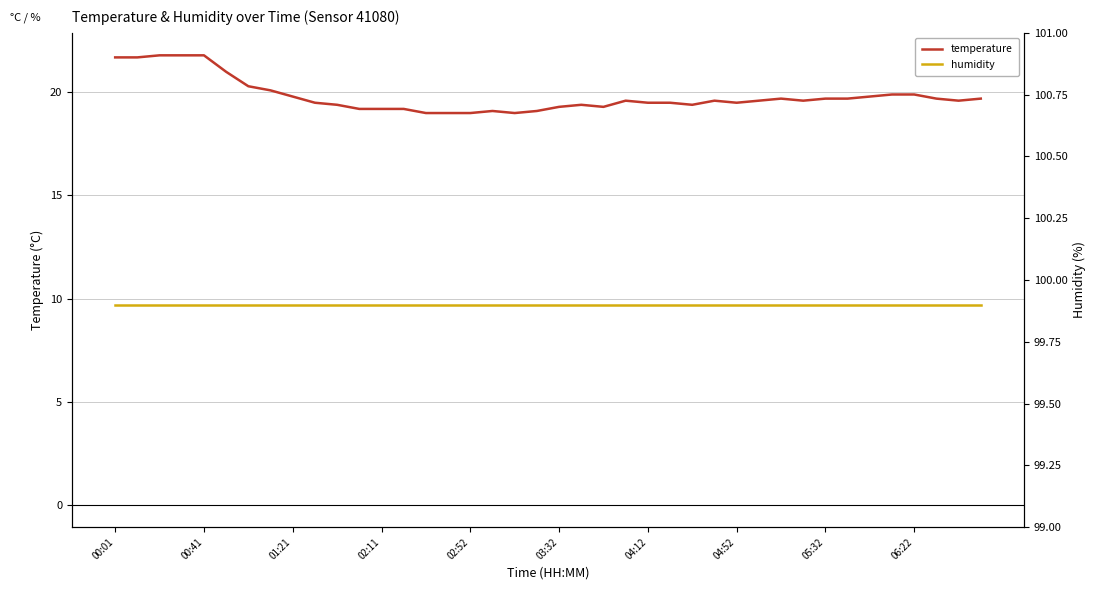

The value of temperature at 06:22 is 29.8. True or false?

False